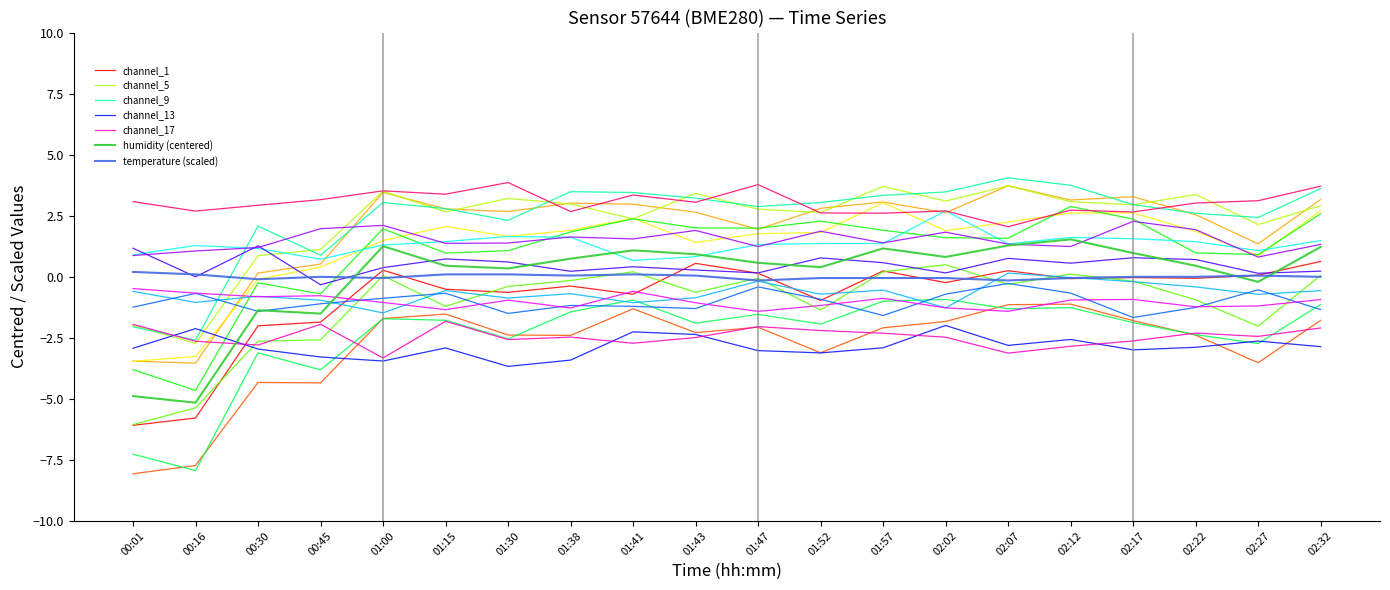

What is the total value across all series at 00:01?

-48.2